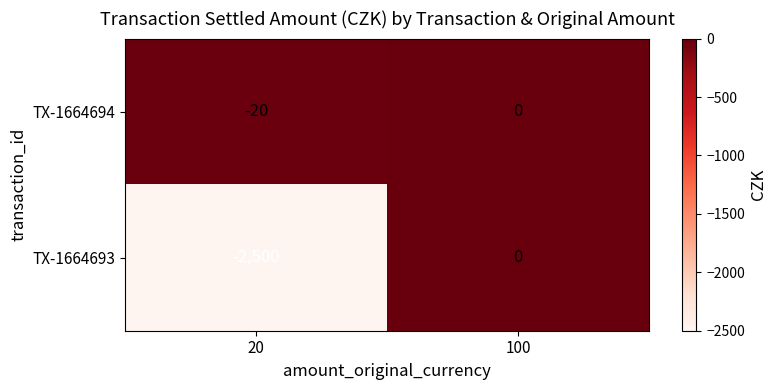

Reading left to right, what are all the values shown in this chart?

TX-1664694: -20	0
TX-1664693: -2500	0